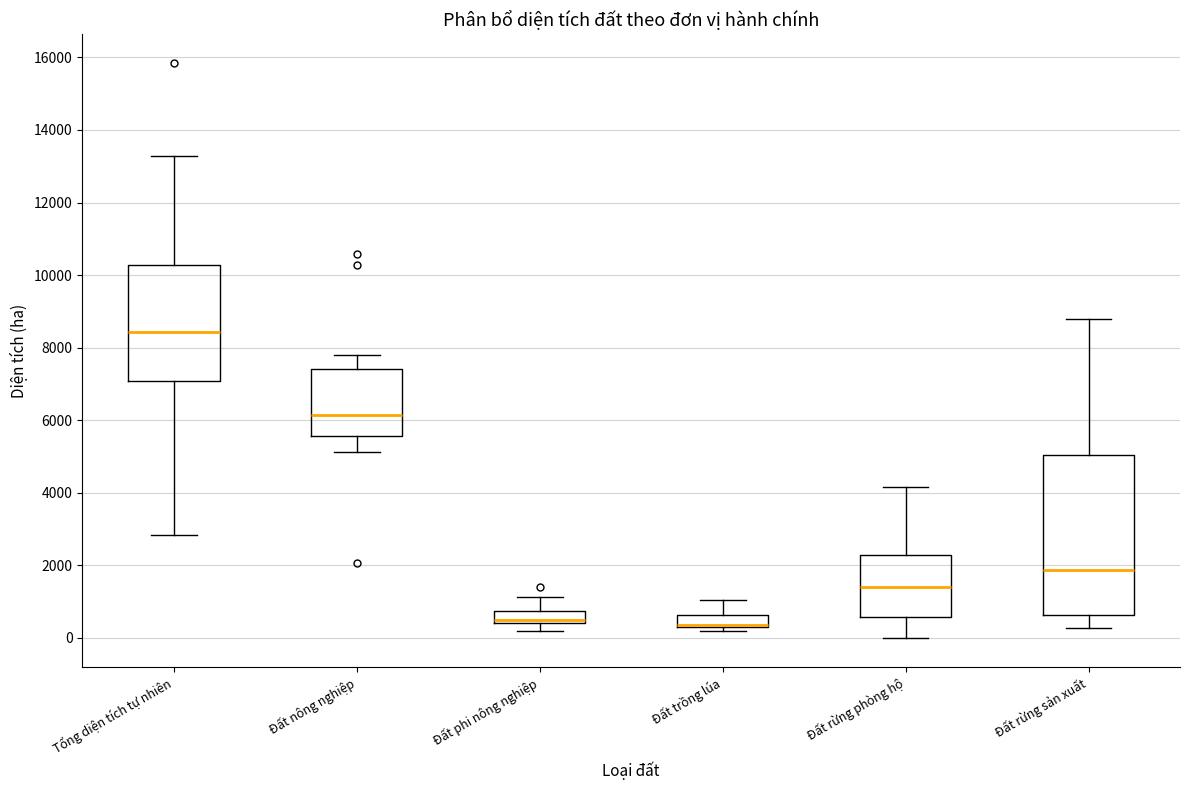

Where is the upper edge of the box for Tổng diện tích tự nhiên on the y-axis? The values are not printed on the chart, so give them approximately, as read against the axis.

10200